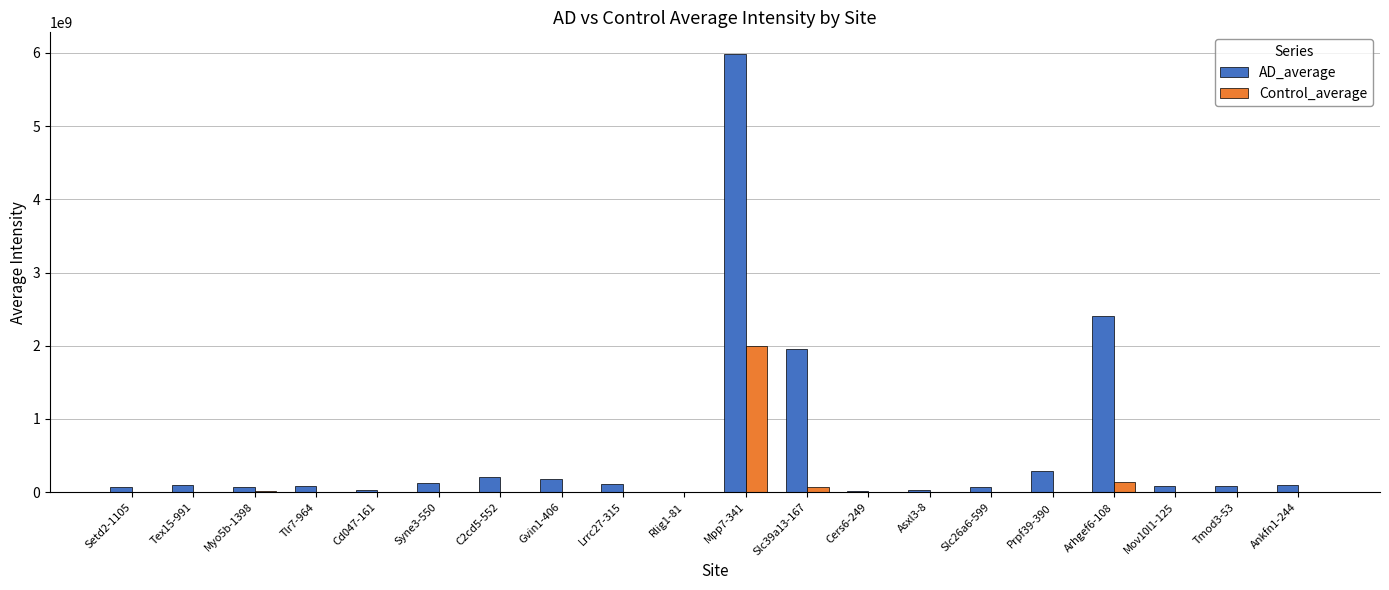

What is the greatest value displayed?

5983066666.7